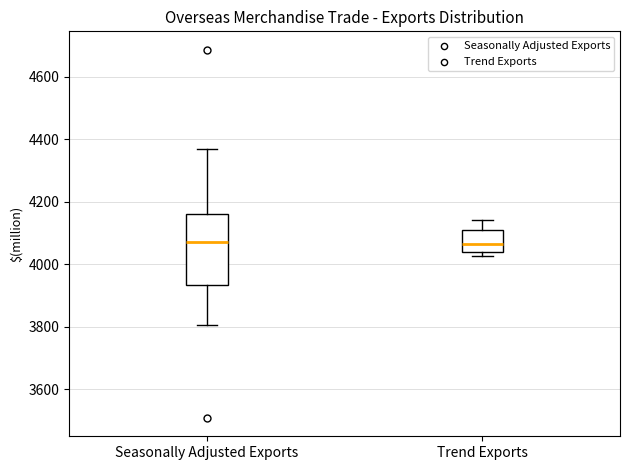

Reading left to right, read every box against the y-axis: the position of its median line, the range the box covers, and the ends of its whiskers. The values are not printed on the chart, so give them approximately, as read against the axis.

Seasonally Adjusted Exports: median 4080, box 3940 to 4160, whiskers 3800 to 4380
Trend Exports: median 4060, box 4040 to 4120, whiskers 4020 to 4140